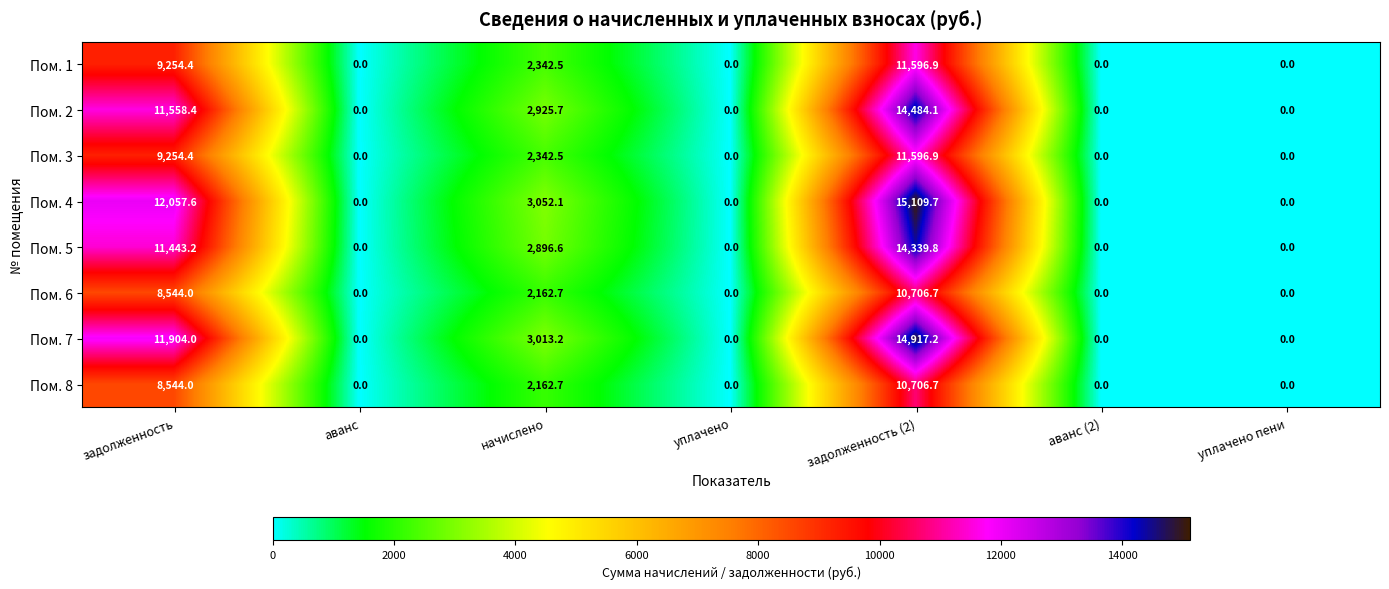

What is the sum of all Пом. 8 values?

21413.4